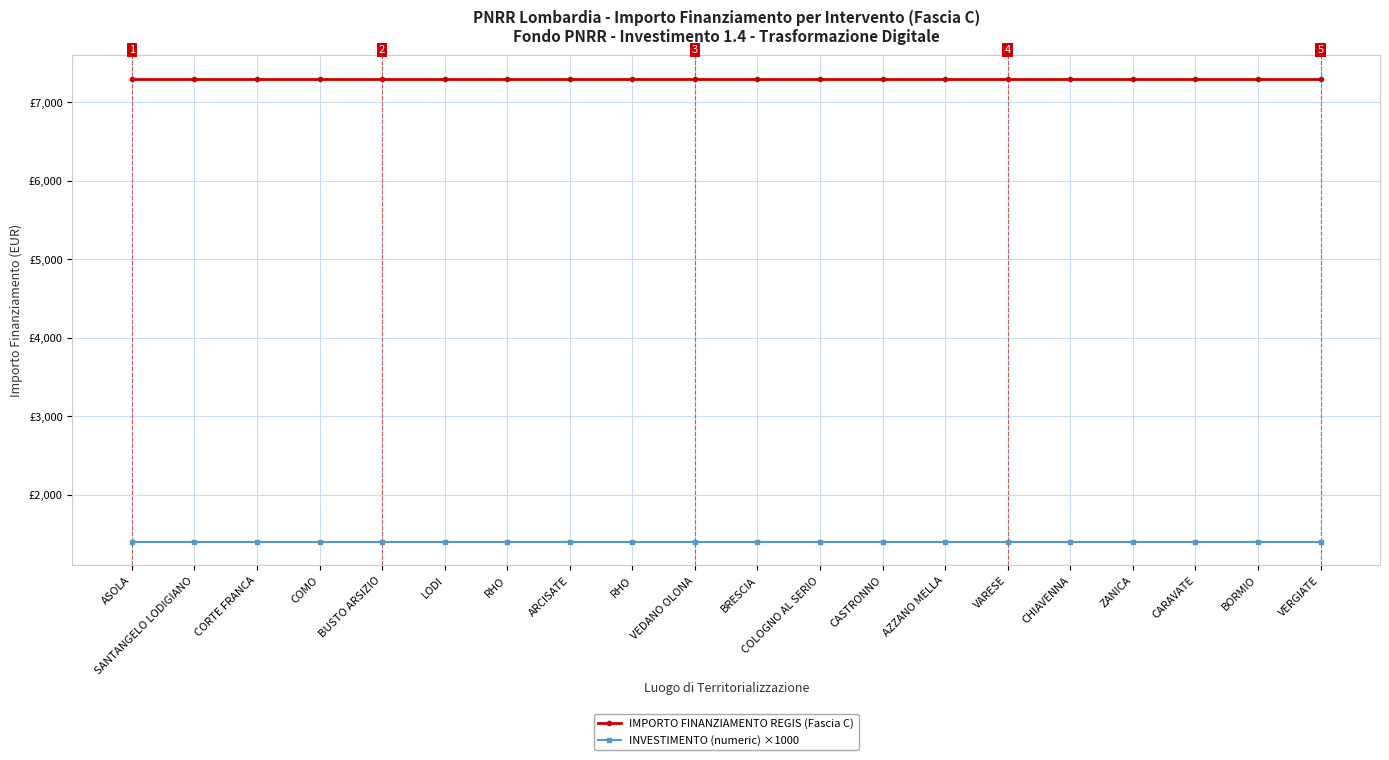

At how many categories does at least one series exceed 5170?

20